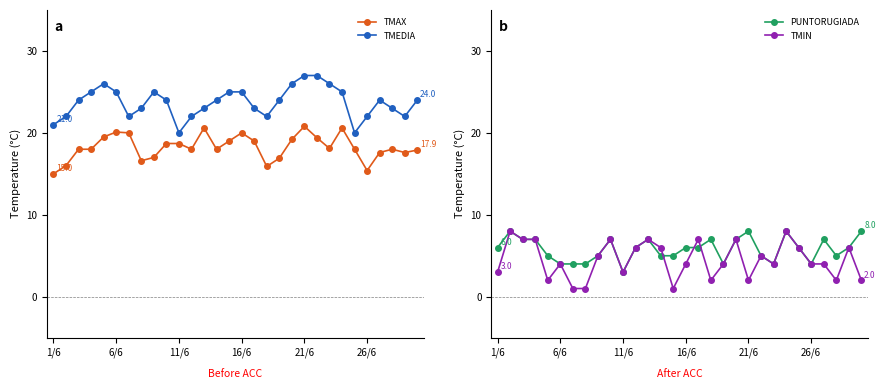

What is the value of the PUNTORUGIADA point at the 21st from the left?

8.0